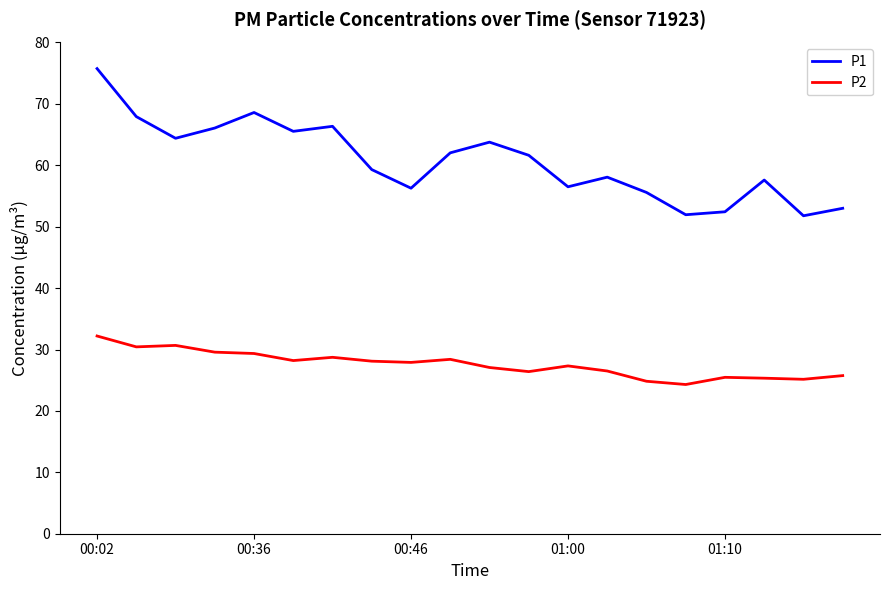

What is the difference between the maximum and minimum values in the P1 series?

24.0